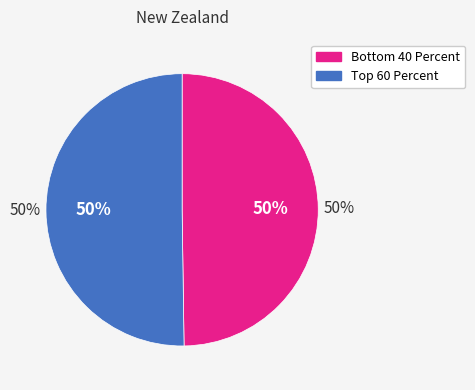

Which category has the smallest portion of the pie?

Bottom 40 Percent